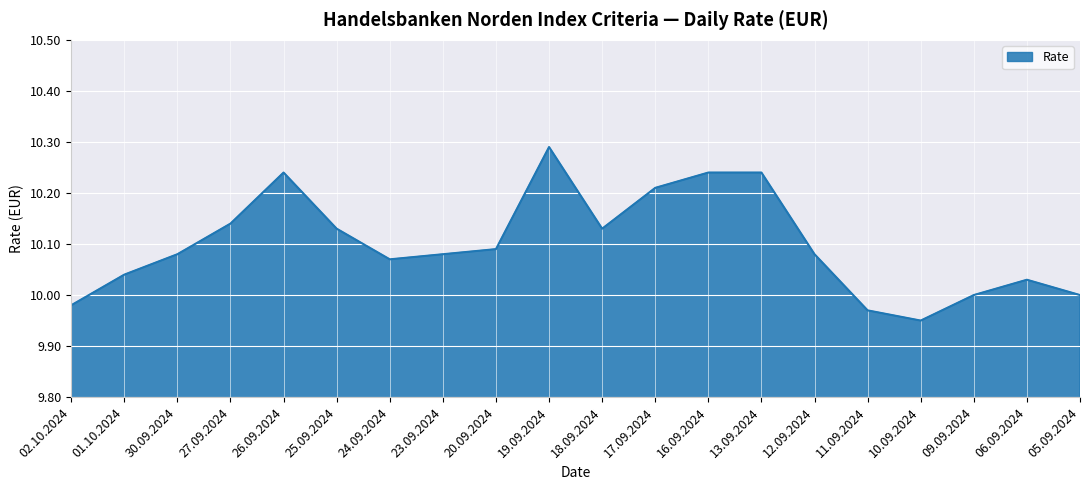

What is the change in value from 25.09.2024 to 10.09.2024?

-0.2